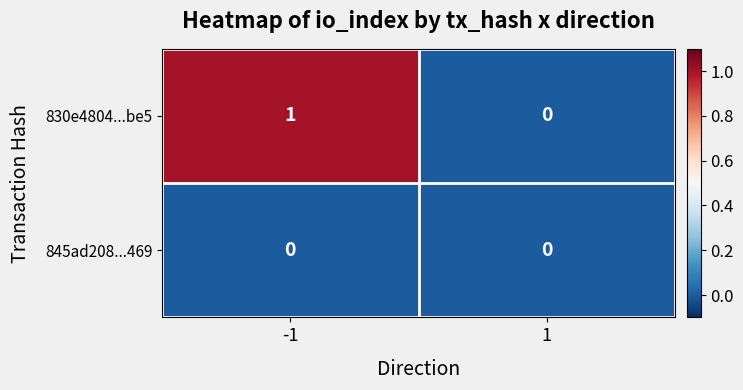

List the series in order of their overall mean, lowest first.

845ad208...469, 830e4804...be5